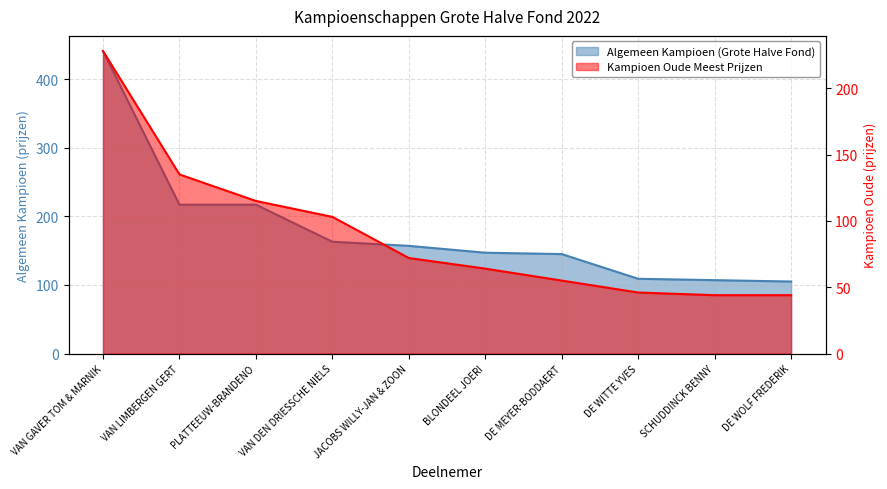

What is the difference between the Algemeen Kampioen (Grote Halve Fond) values at VAN LIMBERGEN GERT and DE WITTE YVES?

108